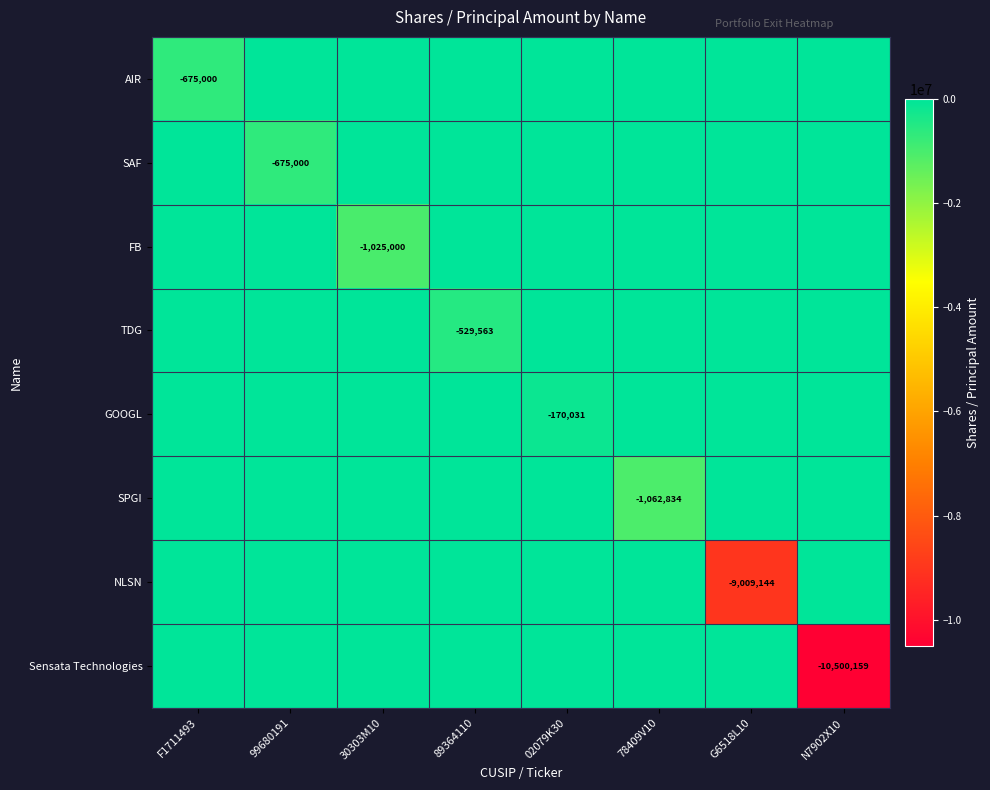

What is the difference between the maximum and minimum values in the GOOGL series?

170031